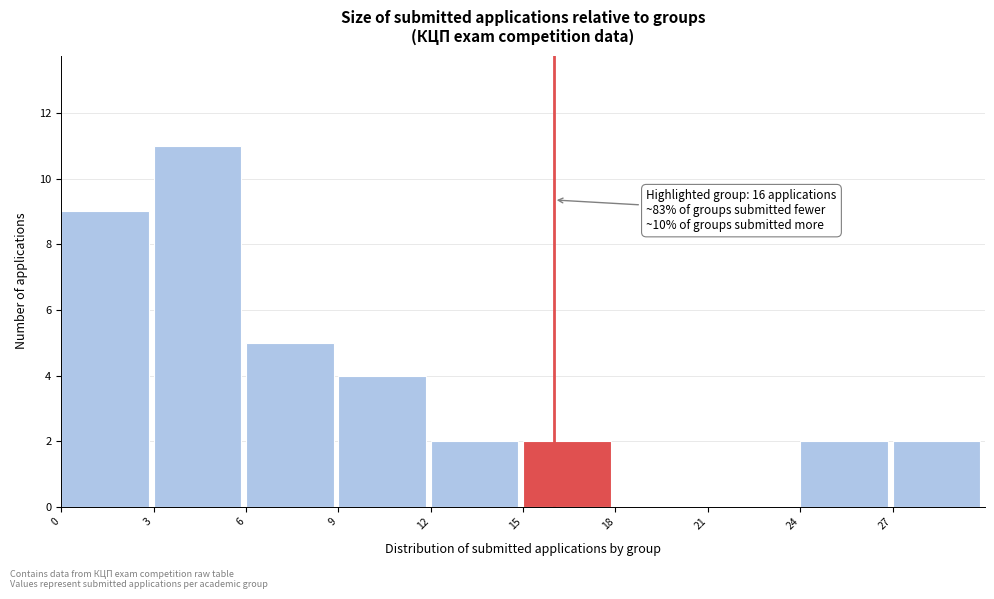

Over which range of the x-axis is the bar tallest?

3 to 6